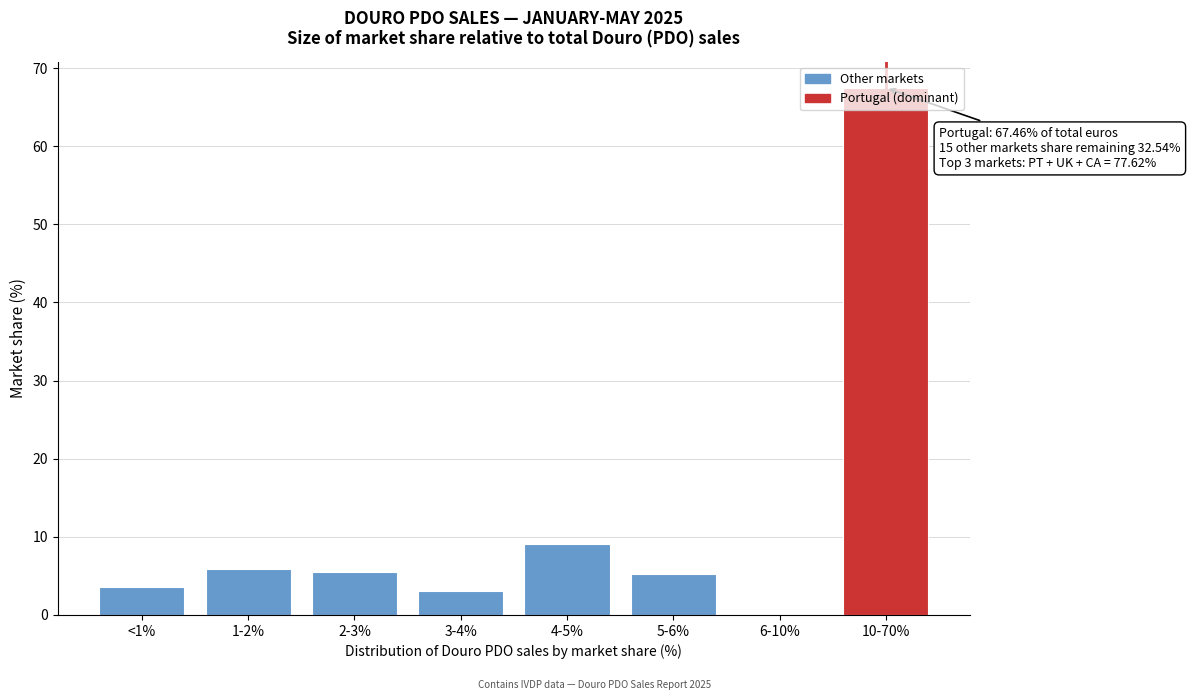

What is the sum of the values at <1% and 10-70%?

71.1